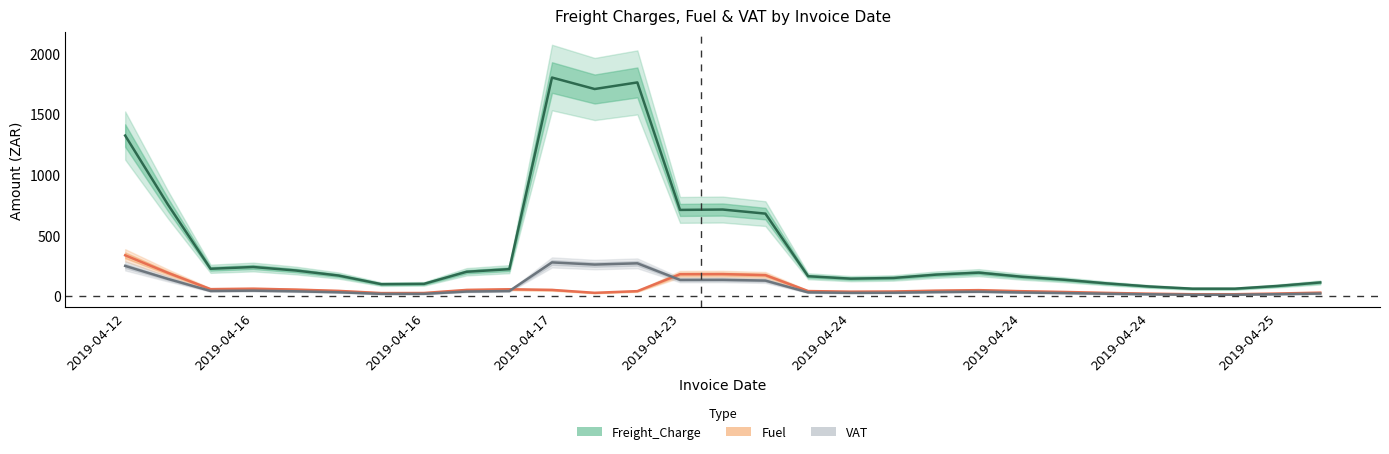

At which category does Fuel reach its first local valley?

2019-04-16